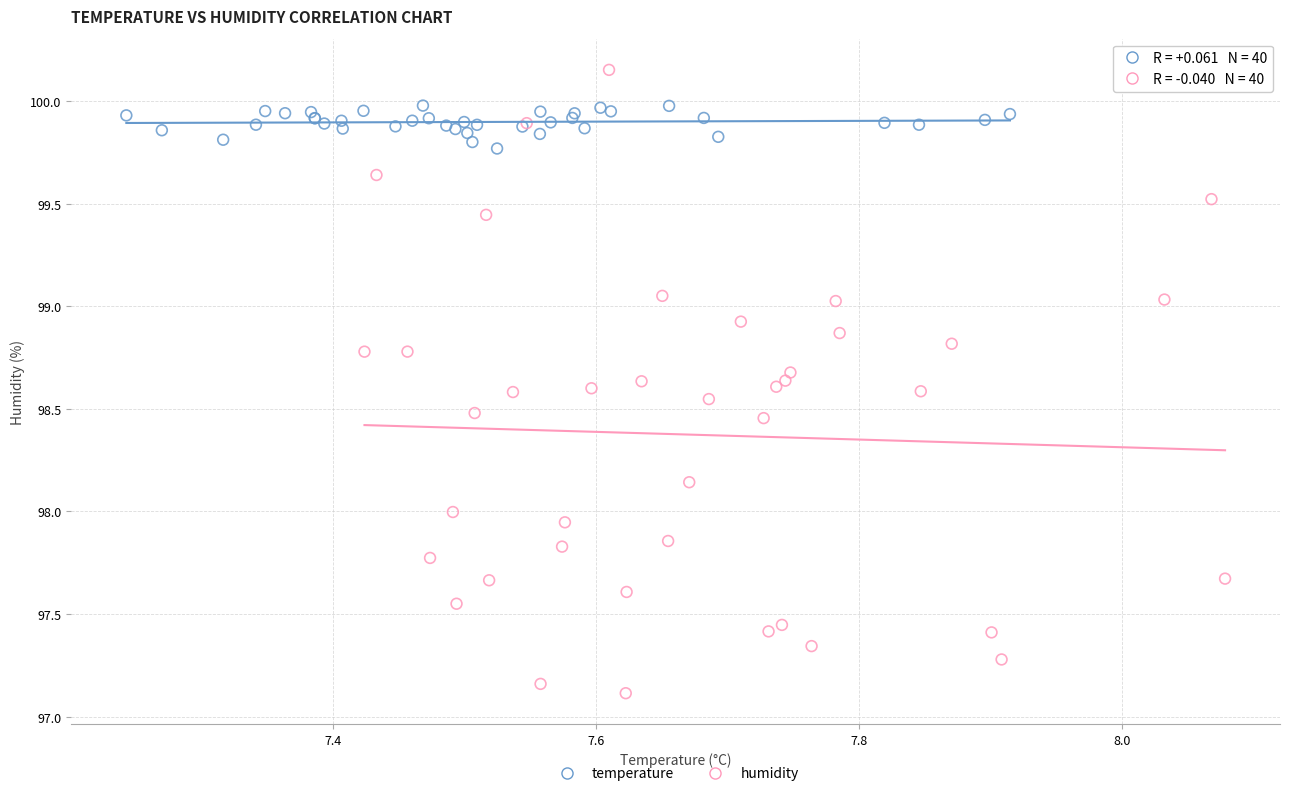

Which series reaches the maximum Y coordinate?

humidity